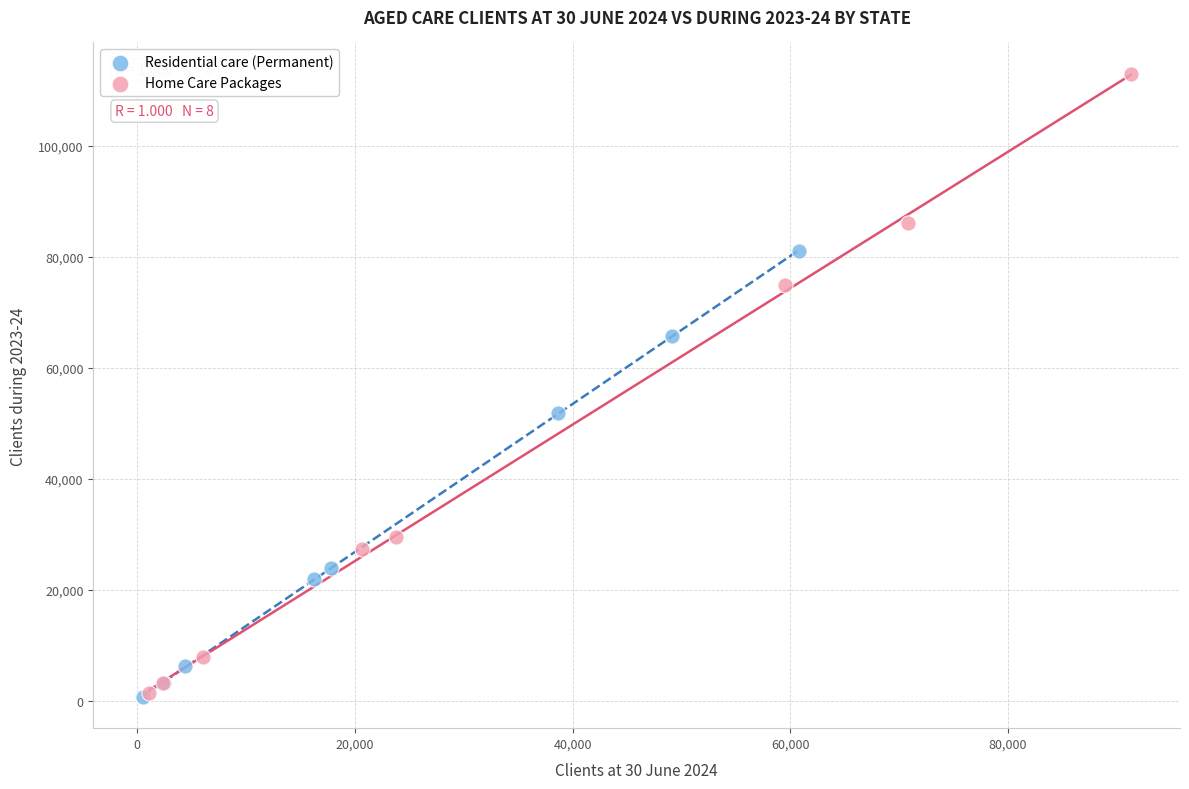

Which series reaches the maximum Y coordinate?

Home Care Packages